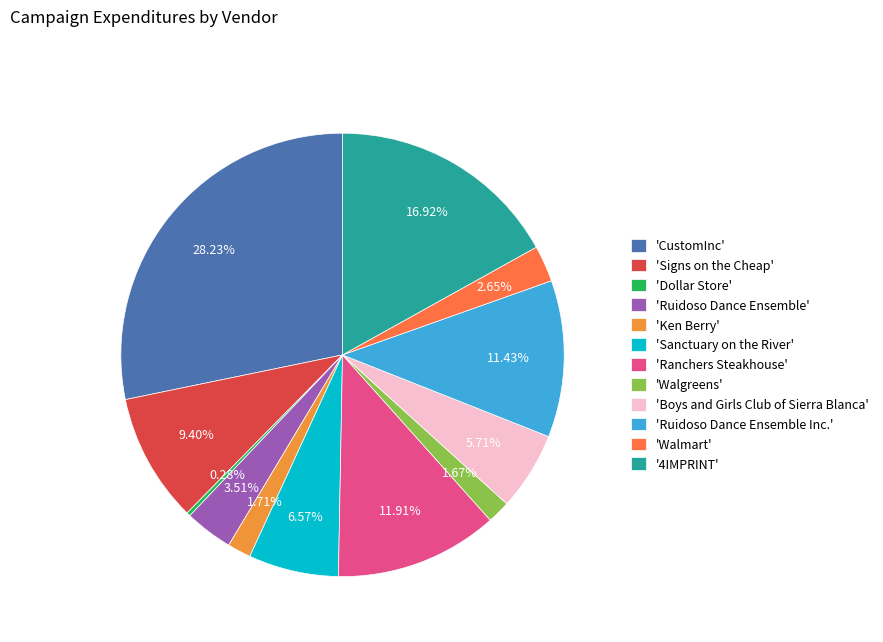

Which category has the smallest portion of the pie?

'Dollar Store'